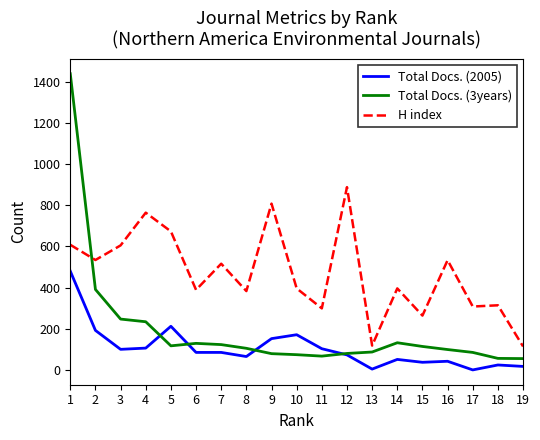

The value of H index at 16 is 533. True or false?

True